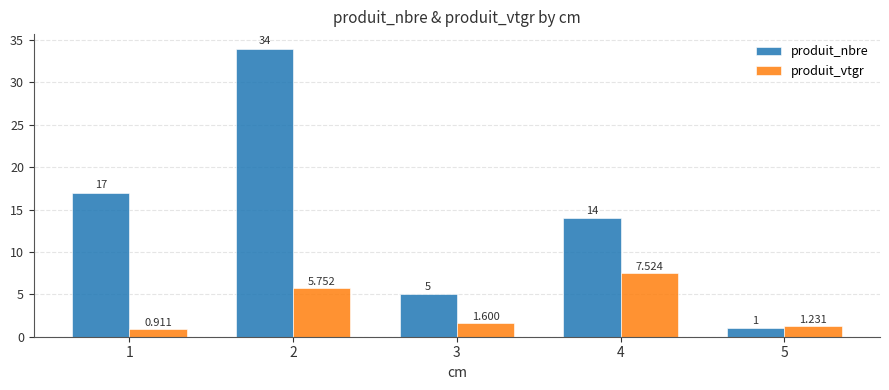

Rank the categories by produit_nbre value from lowest to highest.

5, 3, 4, 1, 2